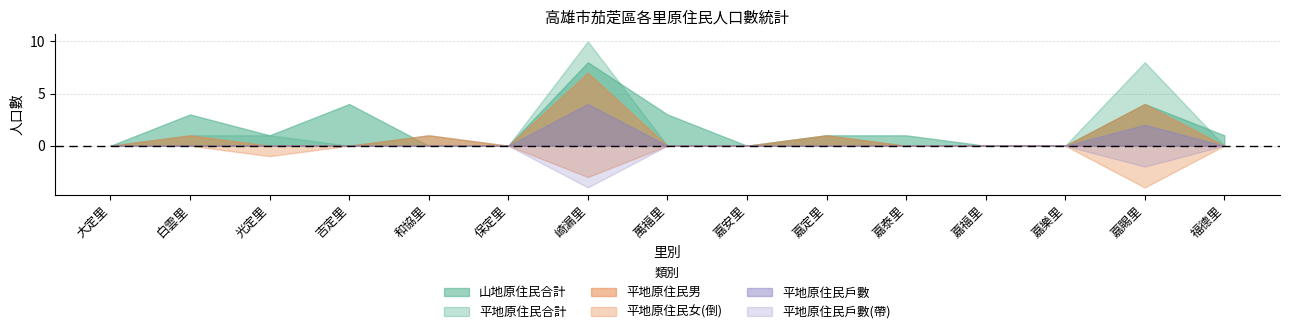

How many distinct data groups are displayed?

6